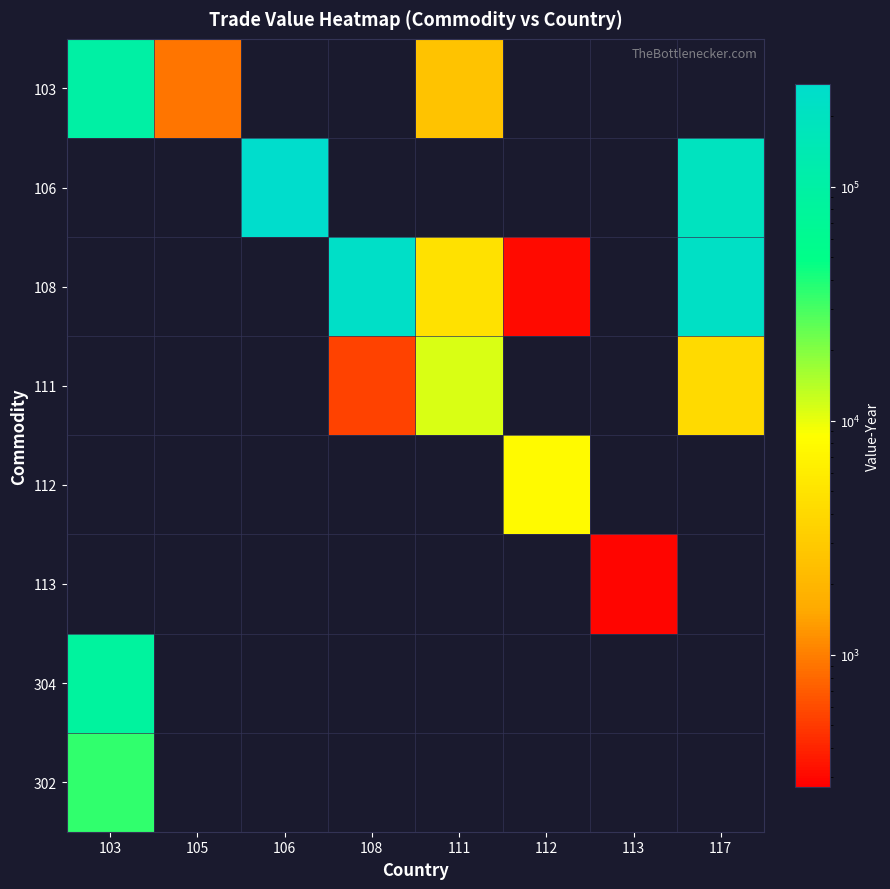

Which has a higher value, 112 or 111?

111